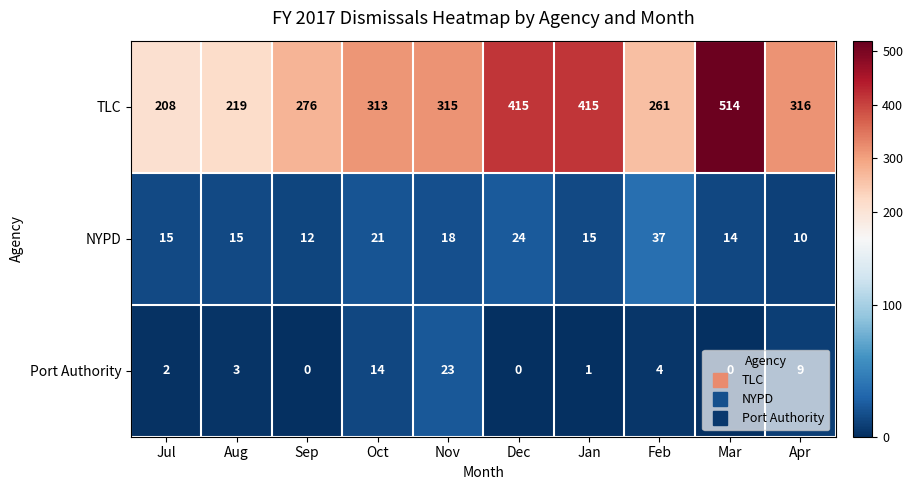

At which category is the sum across all series the highest?

Mar